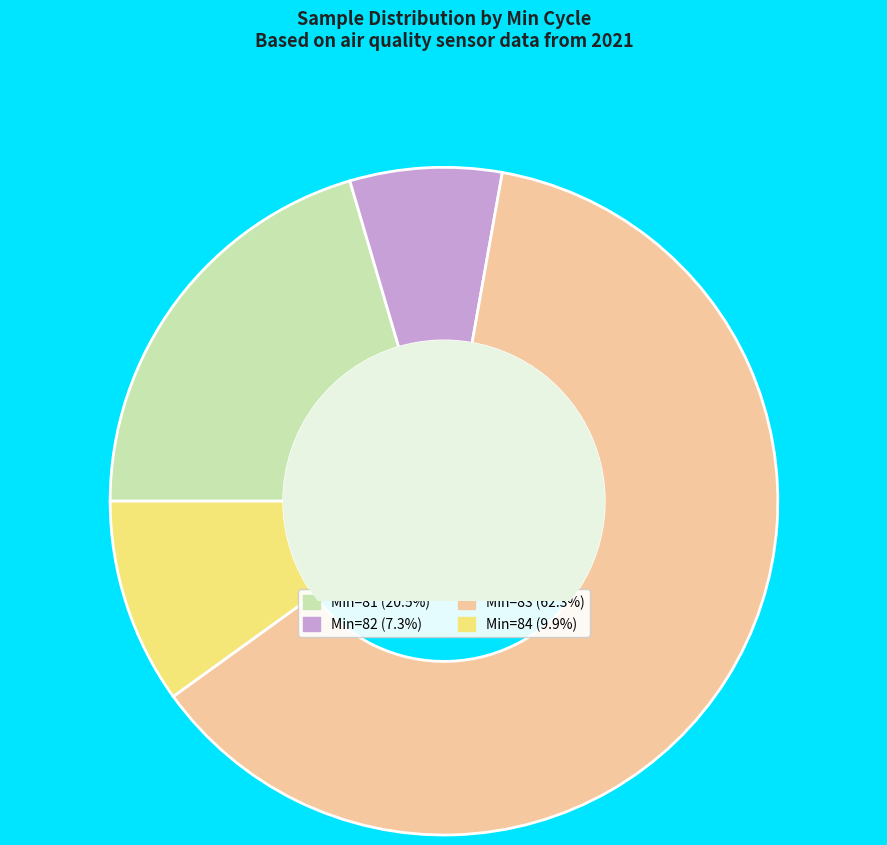

Is there any slice that represents more than half of the pie?

Yes